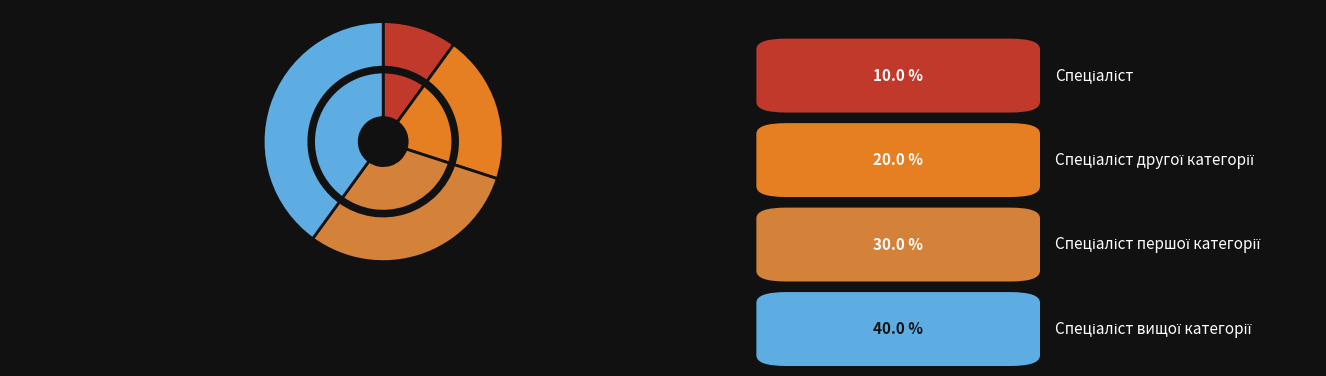

What percentage is the Спеціаліст вищої категорії slice, to the nearest percent?

40%